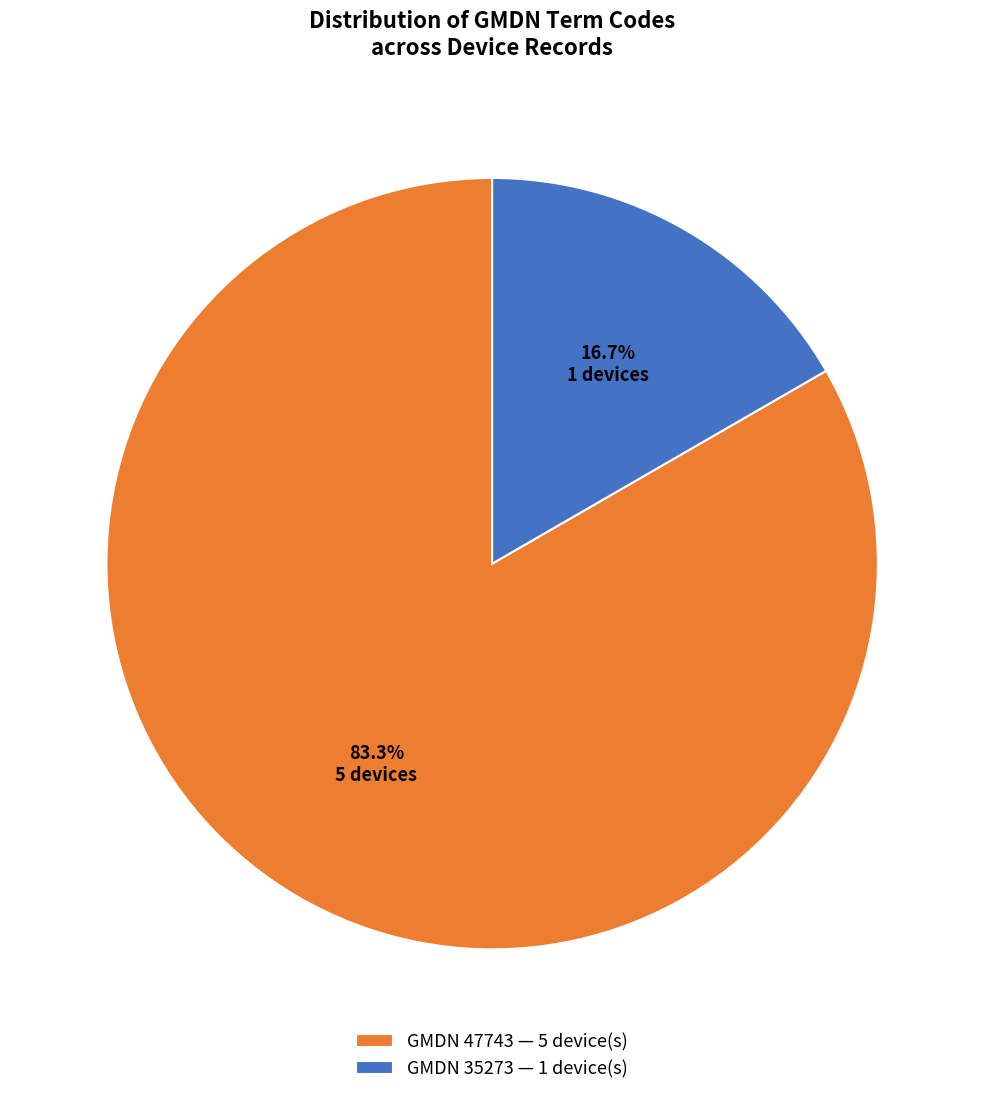

Rank the categories by value from highest to lowest.

GMDN 47743 — 5 device(s), GMDN 35273 — 1 device(s)